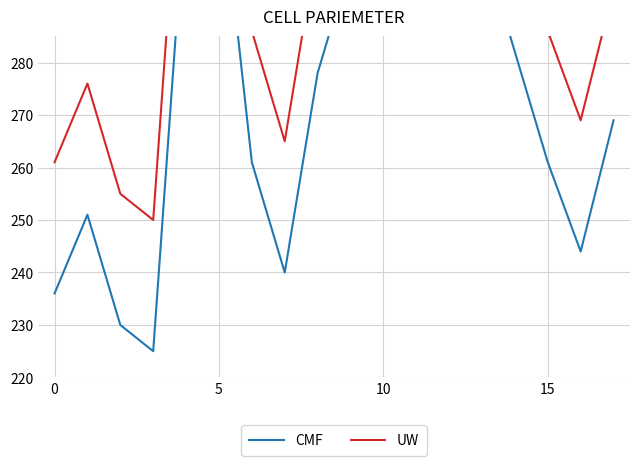

How many series are shown in this chart?

2